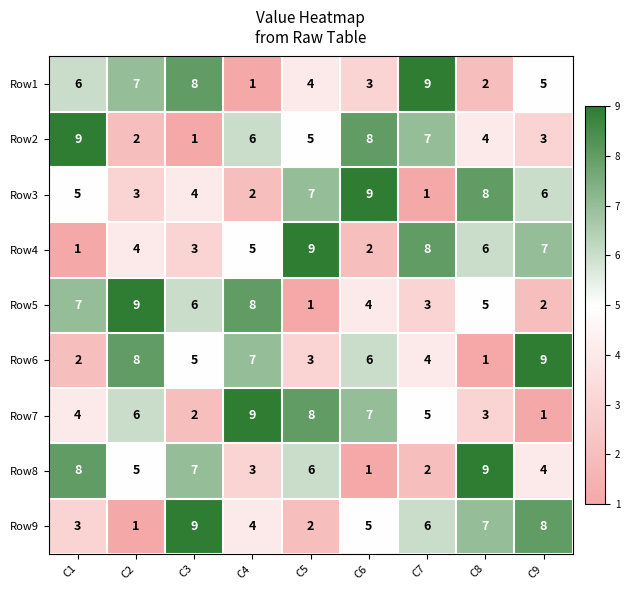

What is the approximate value of Row8 at C8?

9